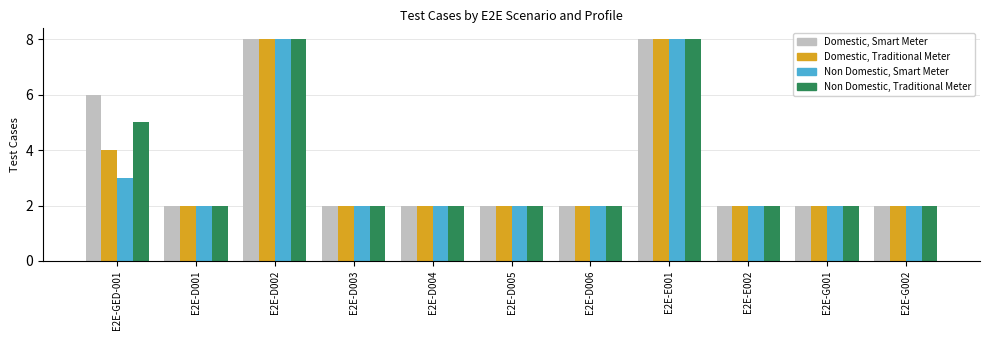

What is the difference between the maximum and second lowest values in the Domestic, Smart Meter series?

6